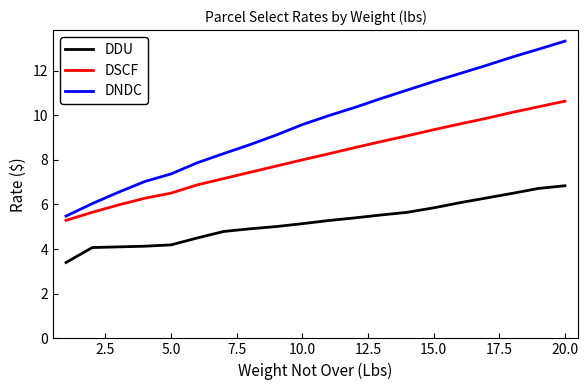

True or false: DSCF and DDU intersect in this chart.

False